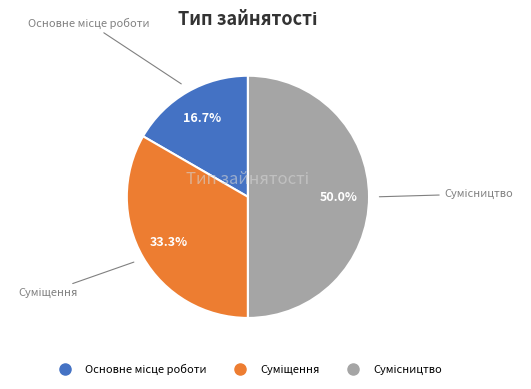

Is it true that Суміщення is 19% of the pie?

False